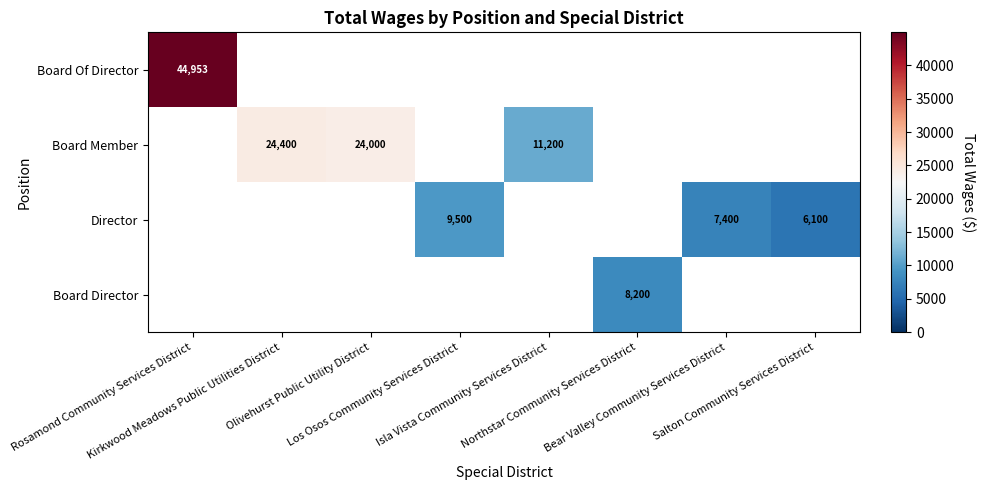

At Los Osos Community Services District, list the series in order from largest to smallest.

Director, Board Of Director, Board Member, Board Director